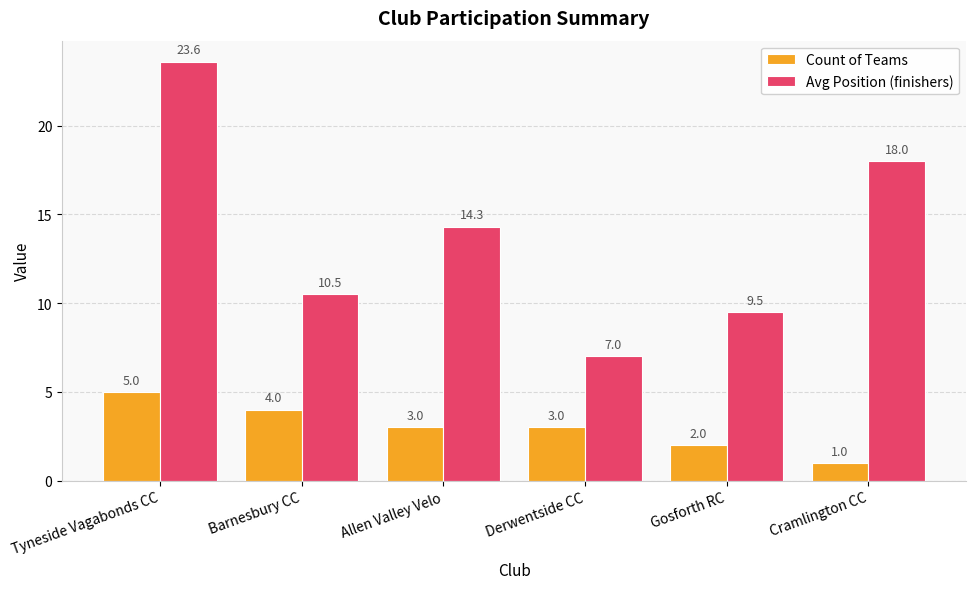

Which label corresponds to the smallest value in the chart?

Cramlington CC